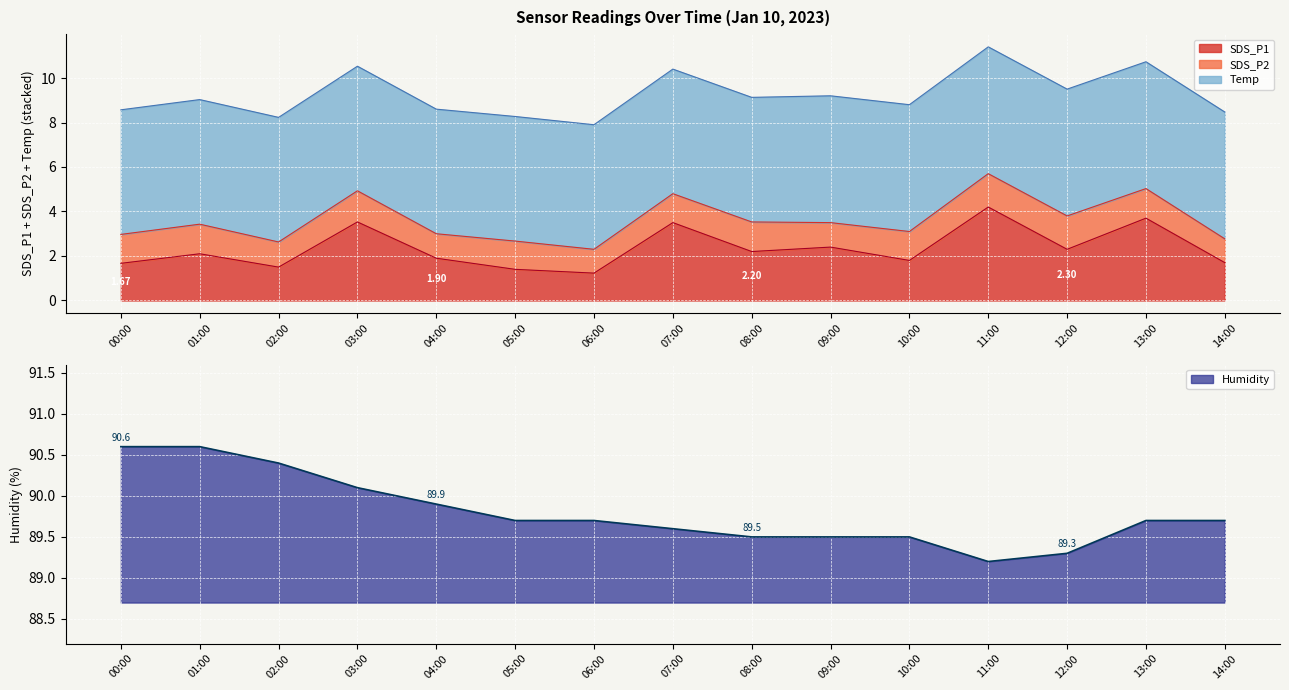

The Humidity series shows 89.9 at 04:00. True or false?

True